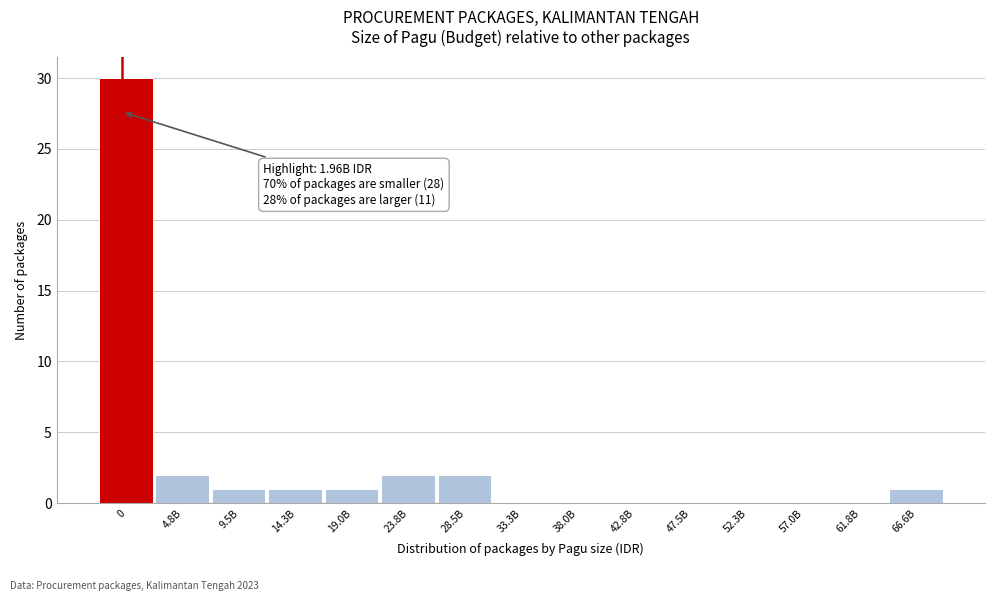

Reading right to left, what are all the values shown in this chart?

66.6B=1	61.8B=0	57.0B=0	52.3B=0	47.5B=0	42.8B=0	38.0B=0	33.3B=0	28.5B=2	23.8B=2	19.0B=1	14.3B=1	9.5B=1	4.8B=2	0=30